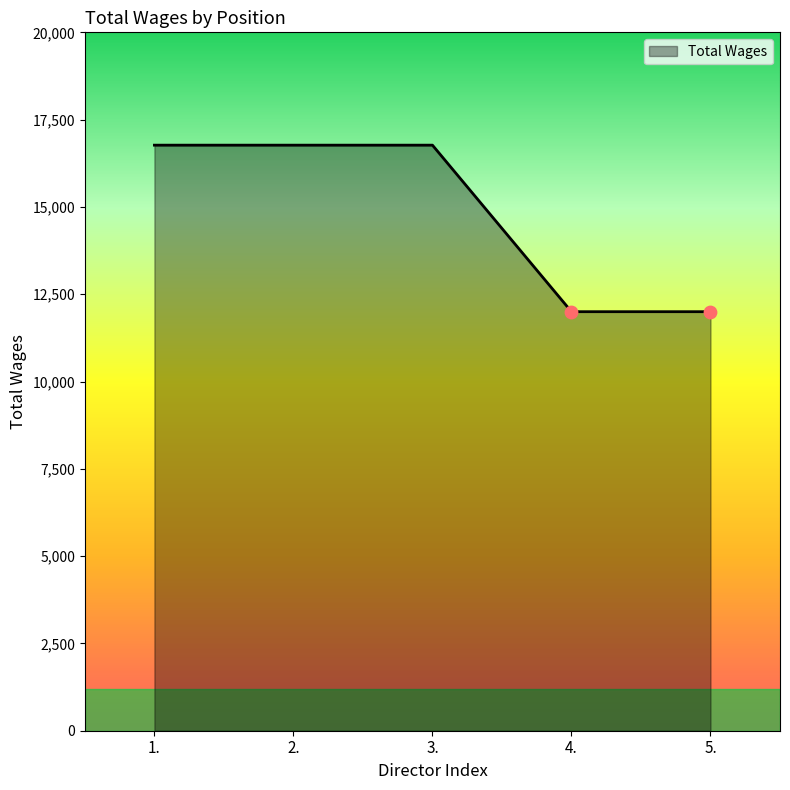

What is the change in value from 2. to 4.?

-4769